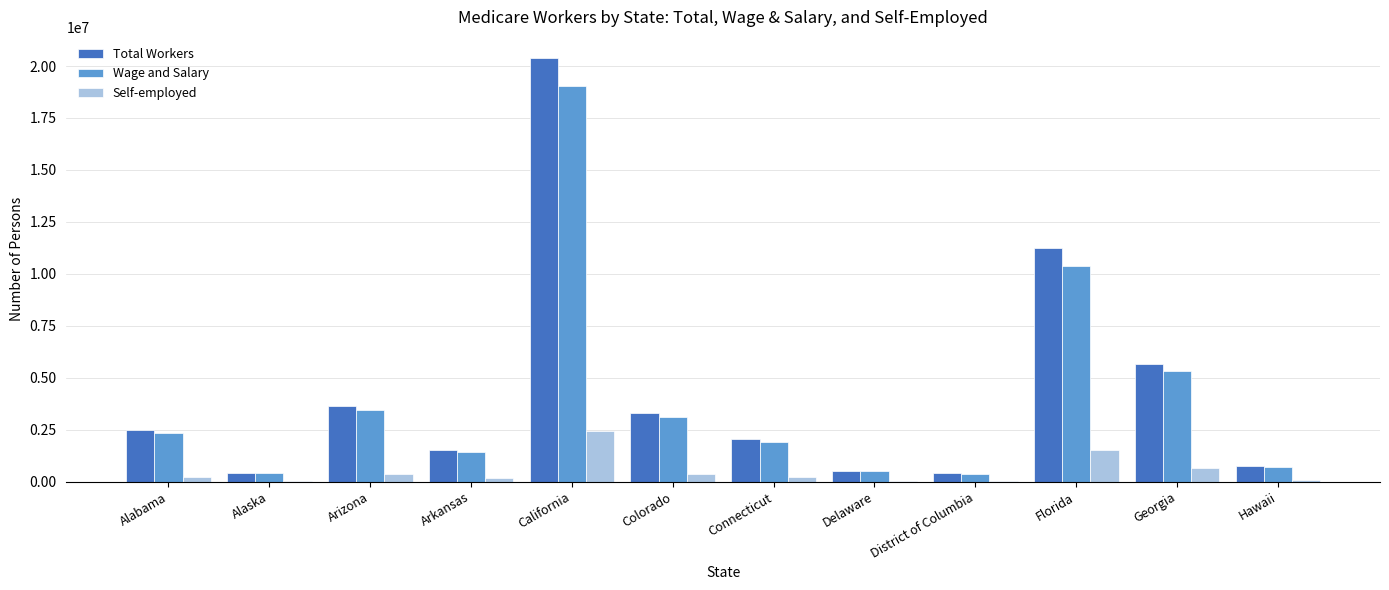

At which category is the sum across all series the highest?

California